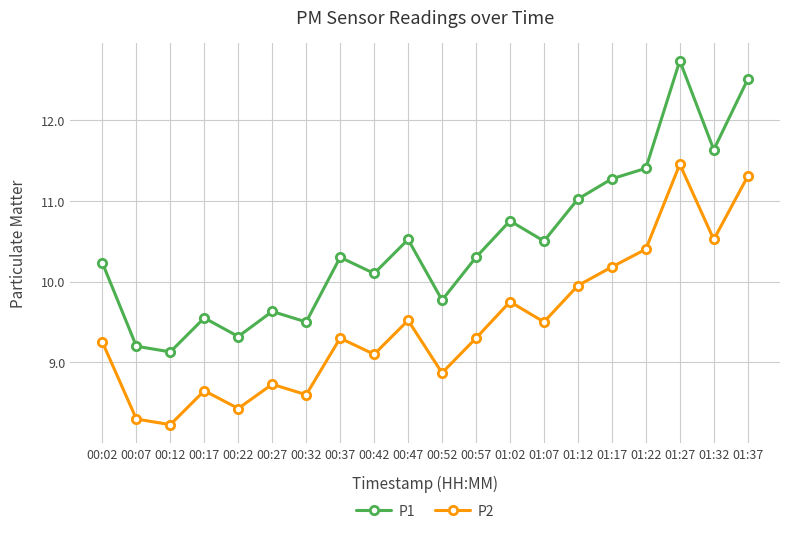

What is the label of the 15th point from the right?

00:27